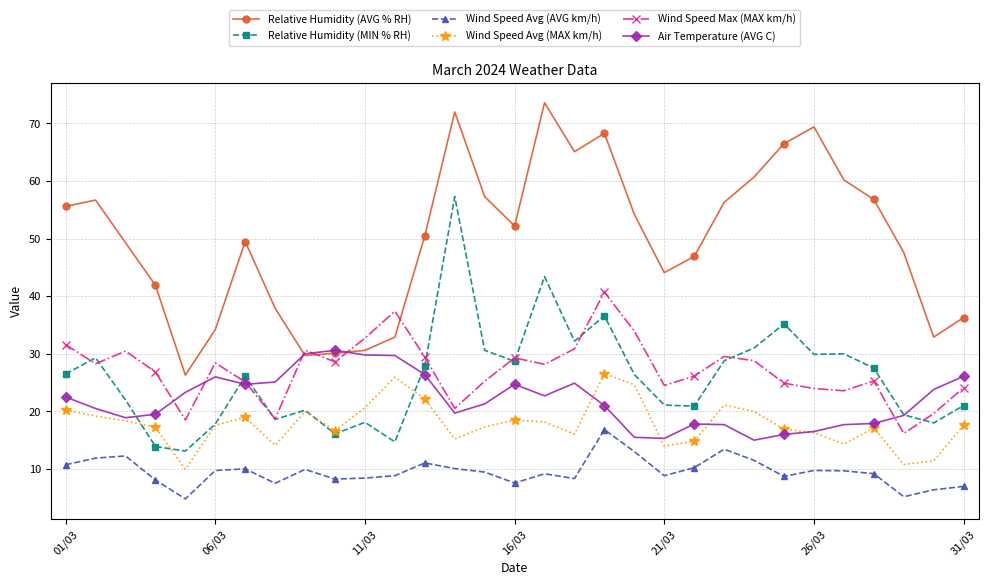

What is the value of the Relative Humidity (MIN % RH) point at the 27th from the left?

30.0